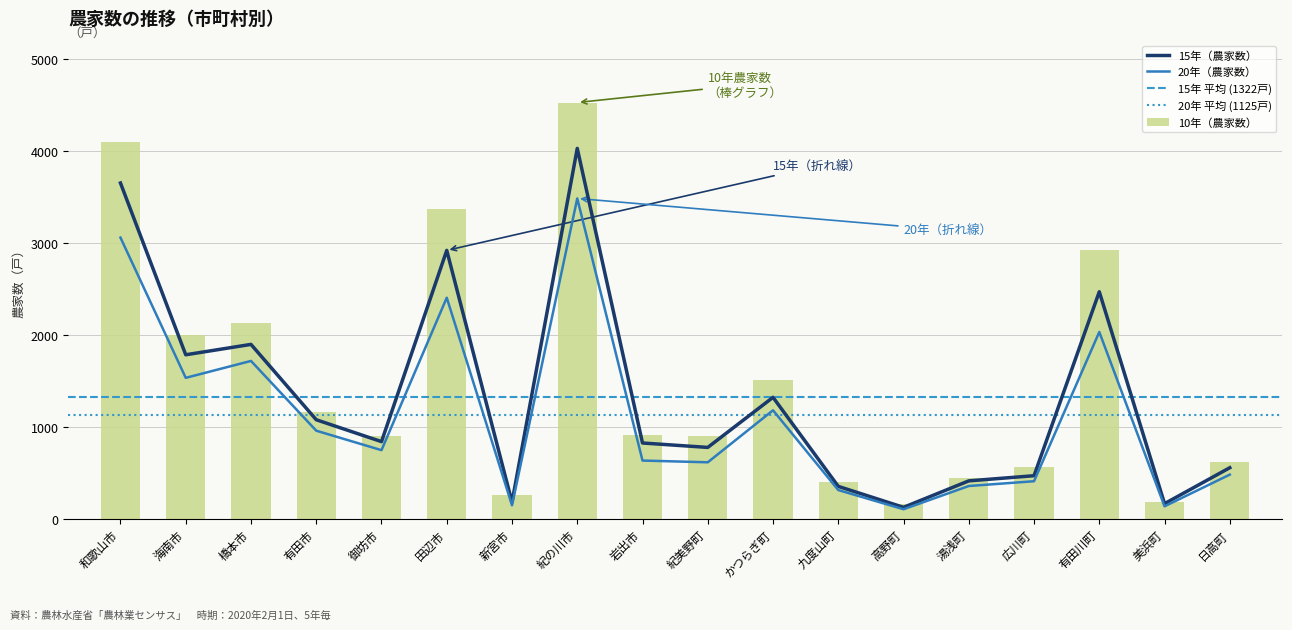

The 20年 series shows 144 at 新宮市. True or false?

True